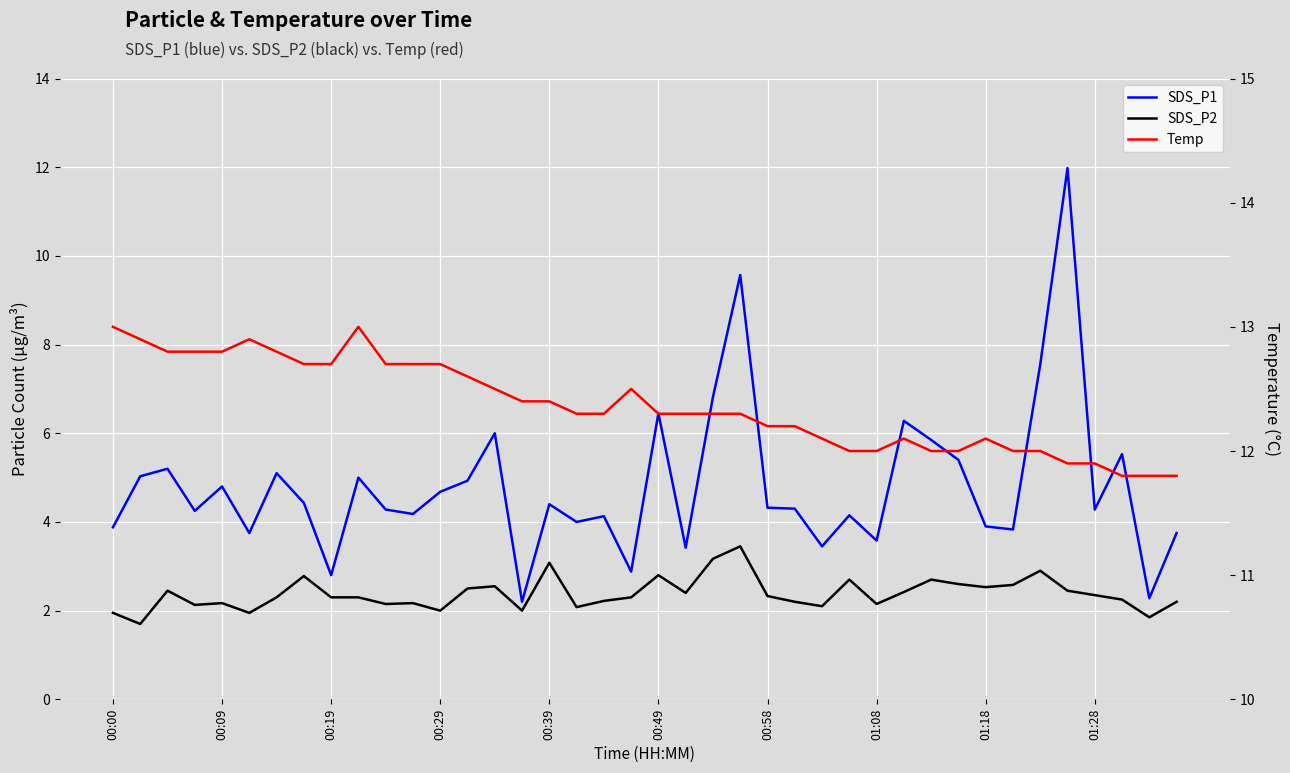

How many values in the Temp series exceed 12?

29